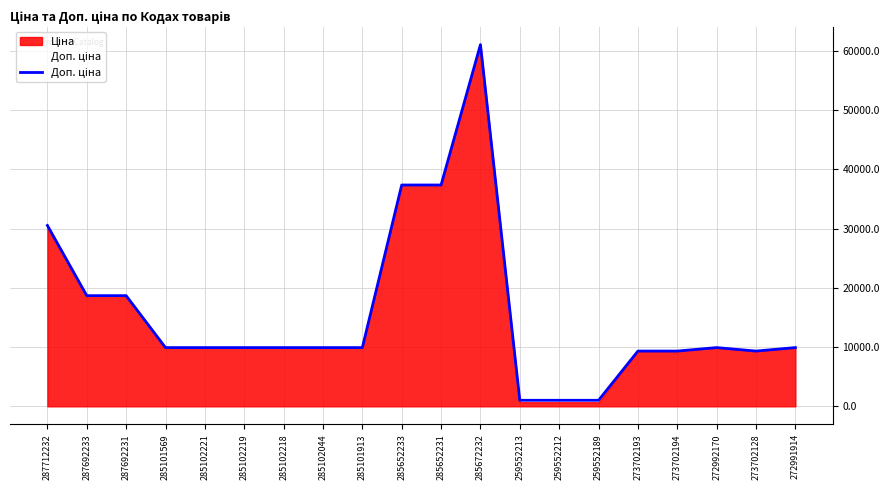

True or false: the data has more than 1 interior local peaks.

True